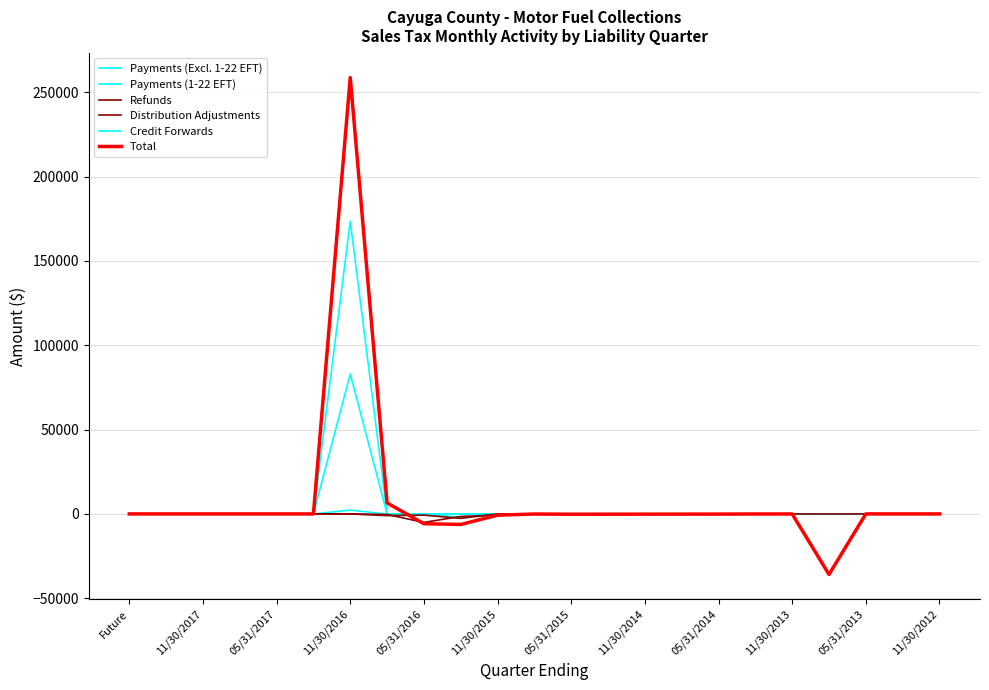

At how many categories does at least one series exceed 101946?

1